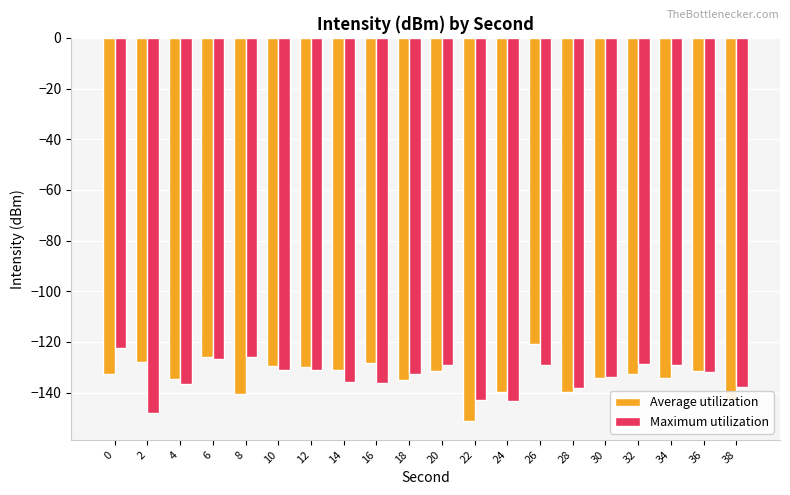

What is the sum of the Maximum utilization values at 24 and 32?

-272.3